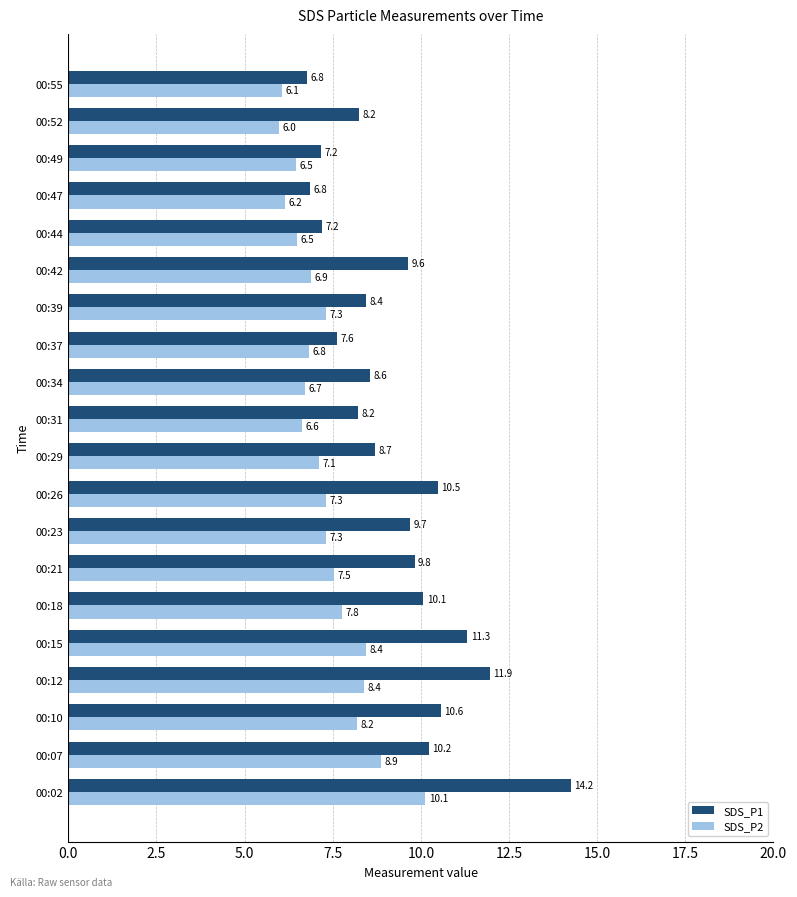

Which series has the widest spread of values?

SDS_P1